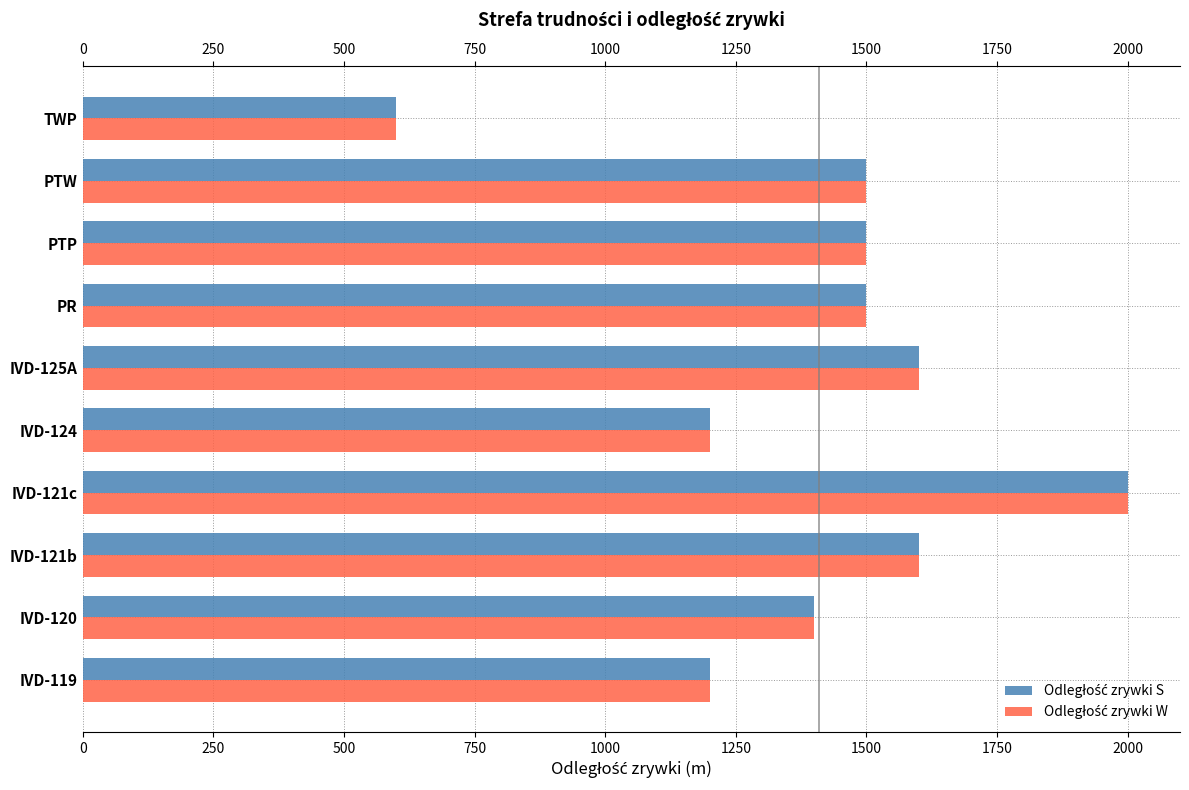

Reading left to right, extract all data points from this chart.

Odległość zrywki S: 1200	1400	1600	2000	1200	1600	1500	1500	1500	600
Odległość zrywki W: 1200	1400	1600	2000	1200	1600	1500	1500	1500	600